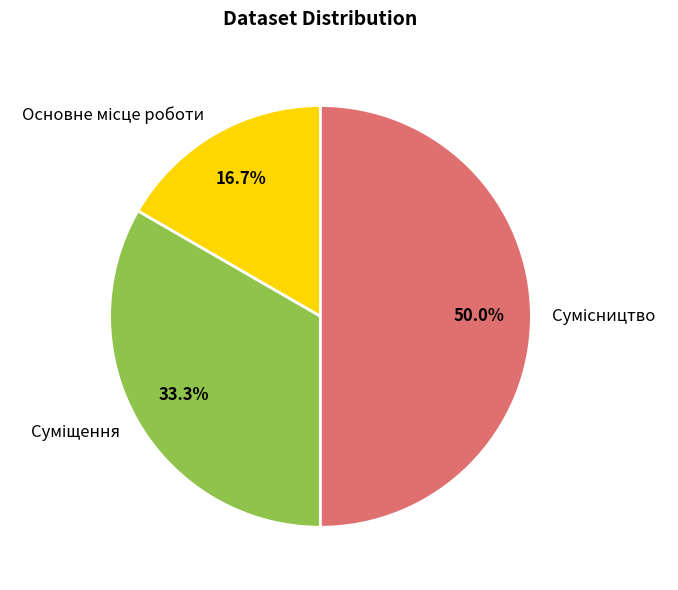

What is the total percentage of Суміщення and Сумісництво?

83.3%